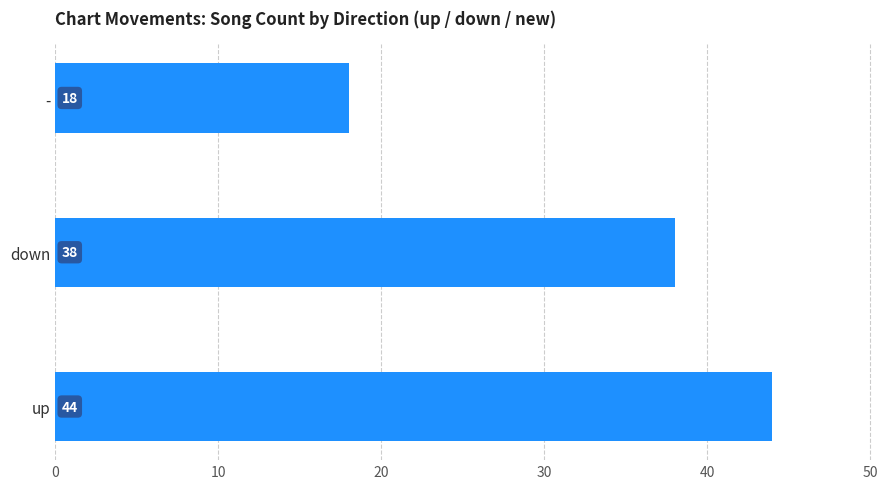

Does the chart contain stacked bars?

No